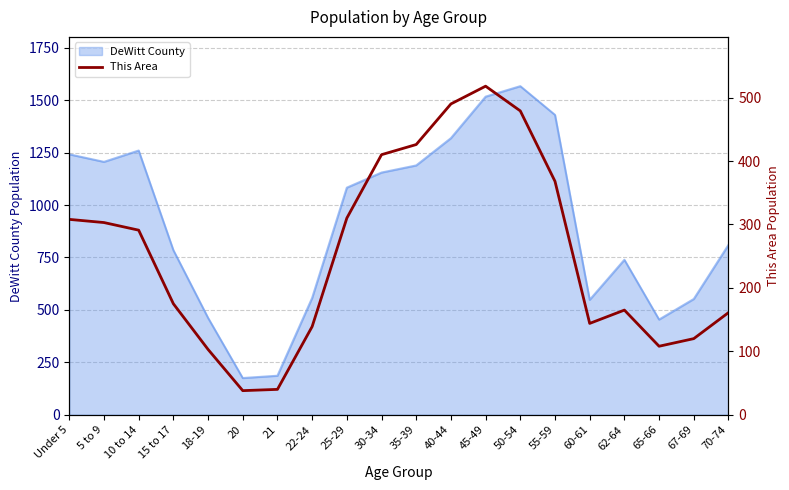

What is the maximum value for DeWitt County?

1567